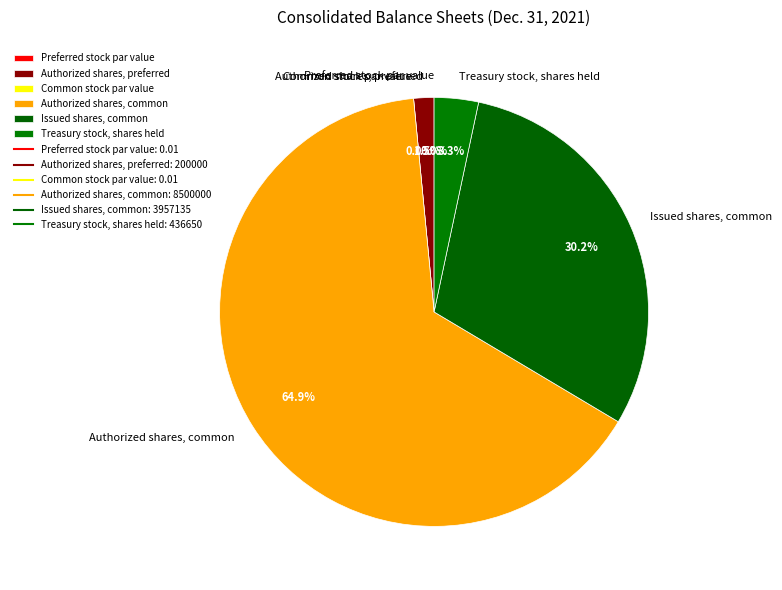

Which slice is the smallest?

Preferred stock par value